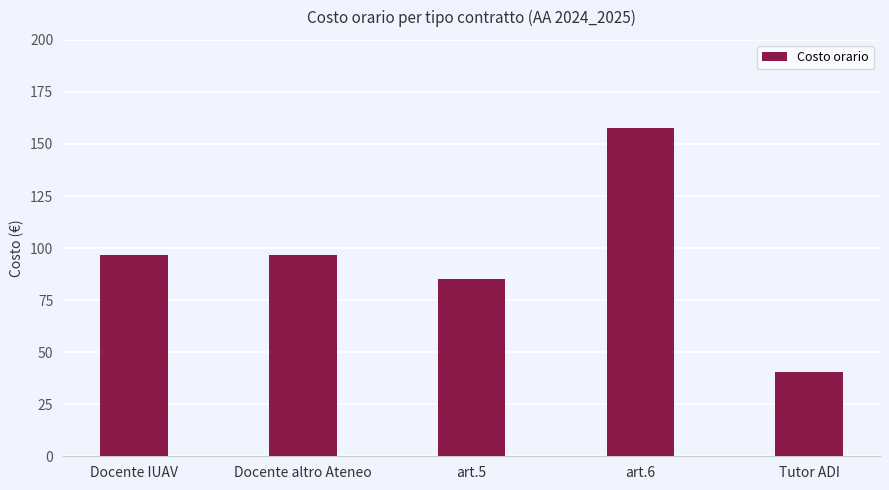

Which has a higher value, art.6 or art.5?

art.6